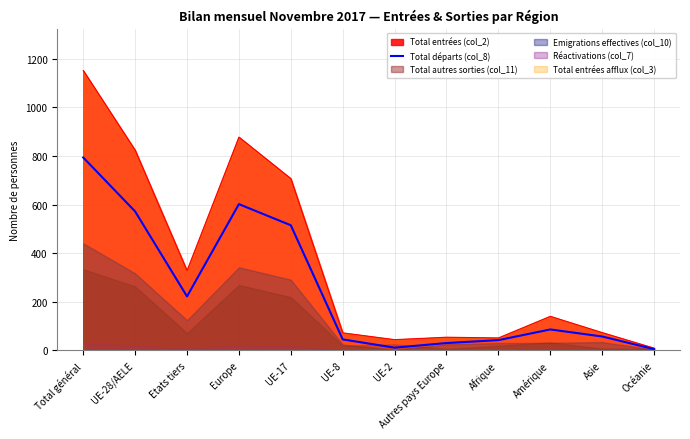

Where is the data nearest to the value 399?

UE-17